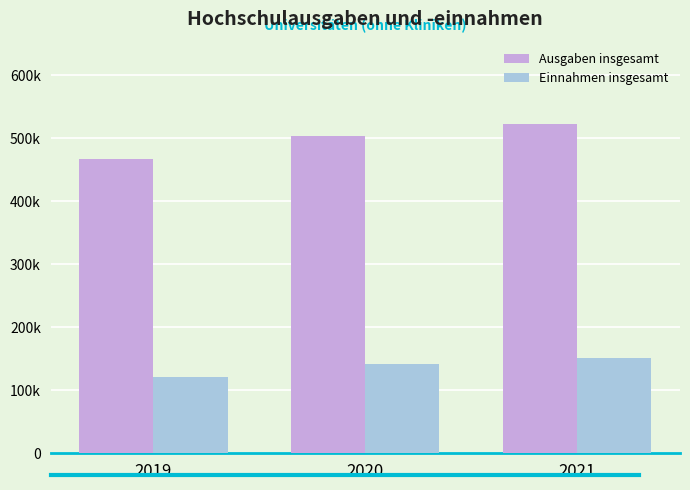

What is the sum of the Einnahmen insgesamt values at 2020 and 2019?

263167